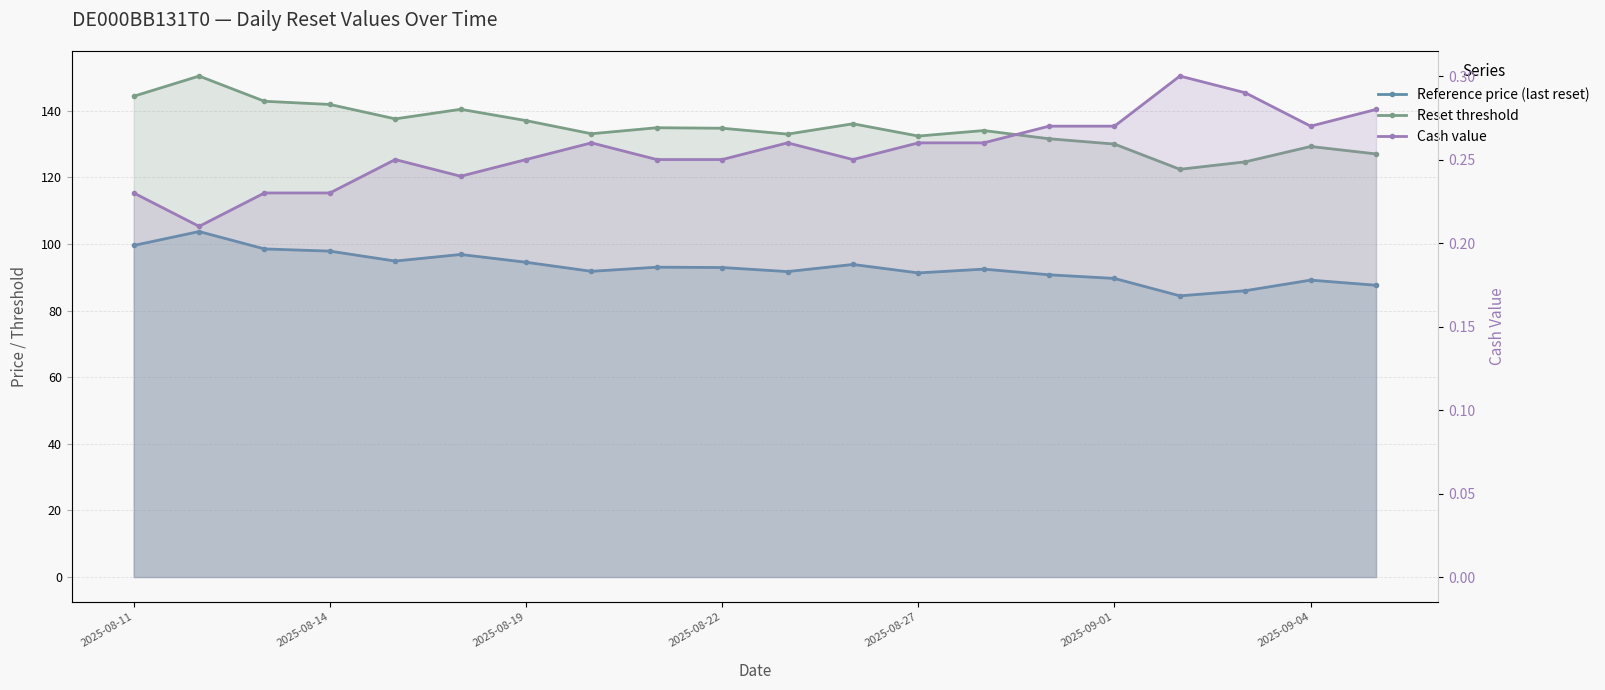

How many lines are shown in the chart?

3